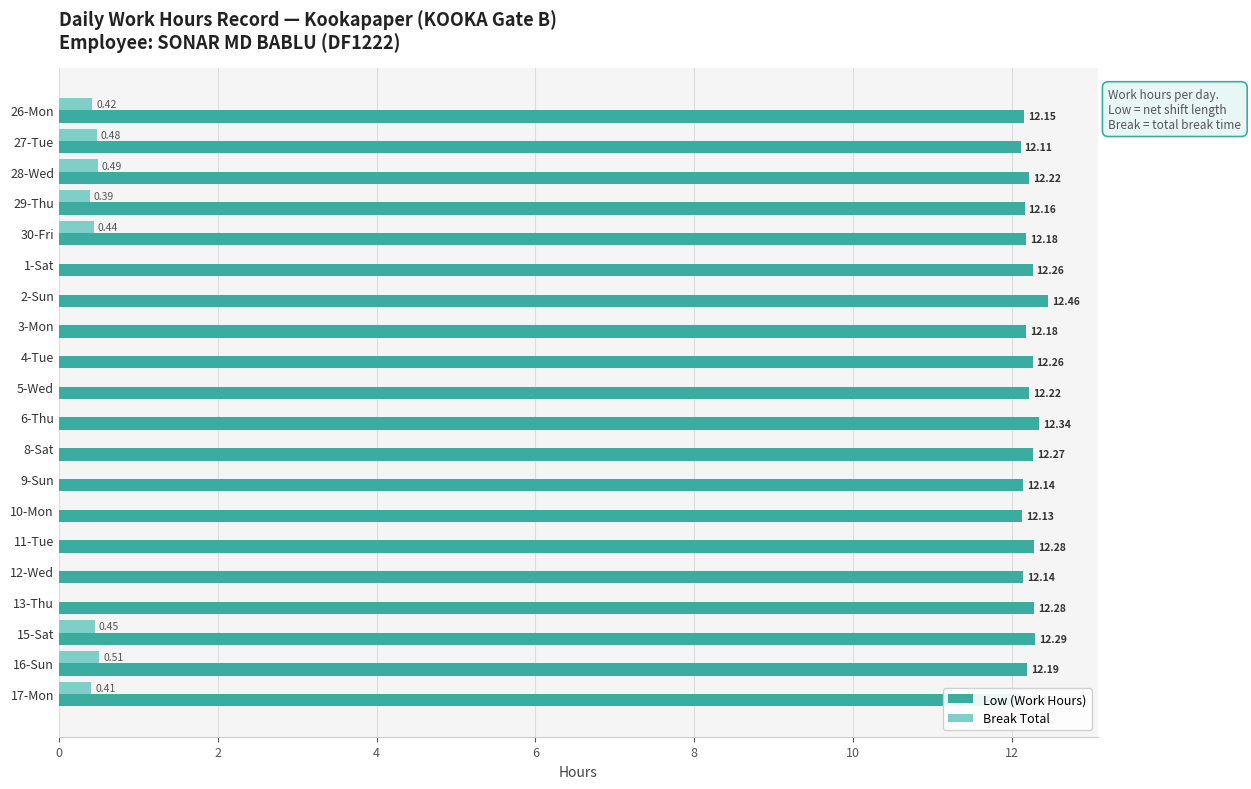

At which category is the sum across all series the highest?

15-Sat